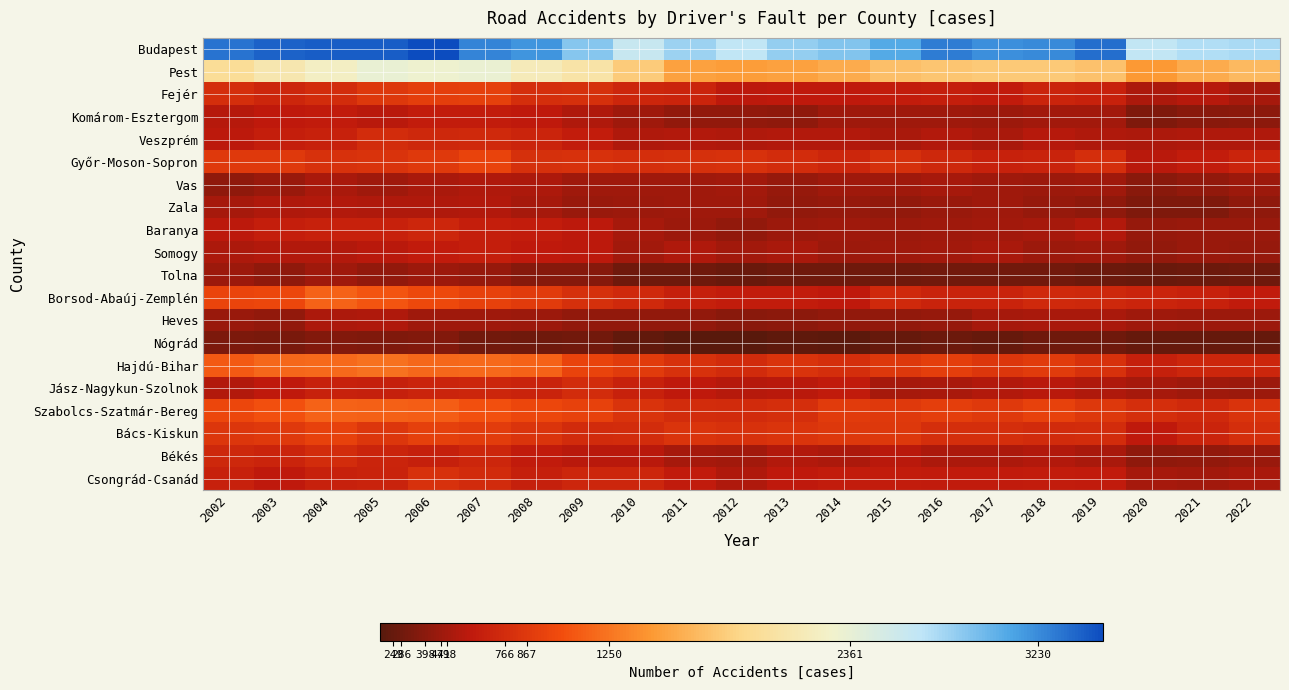

Between 2007 and 2010, which is larger?

2007